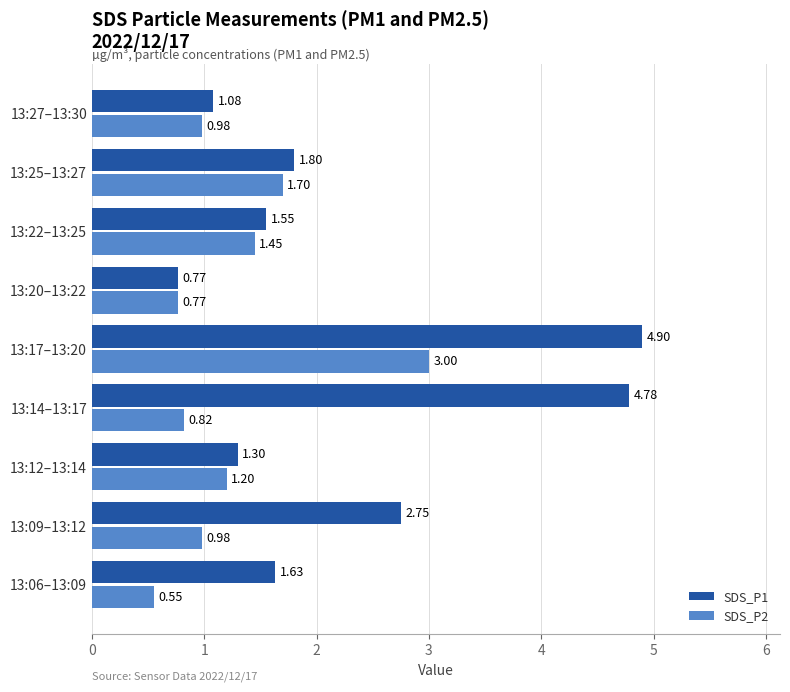

What is the highest value of the SDS_P2 series?

3.0